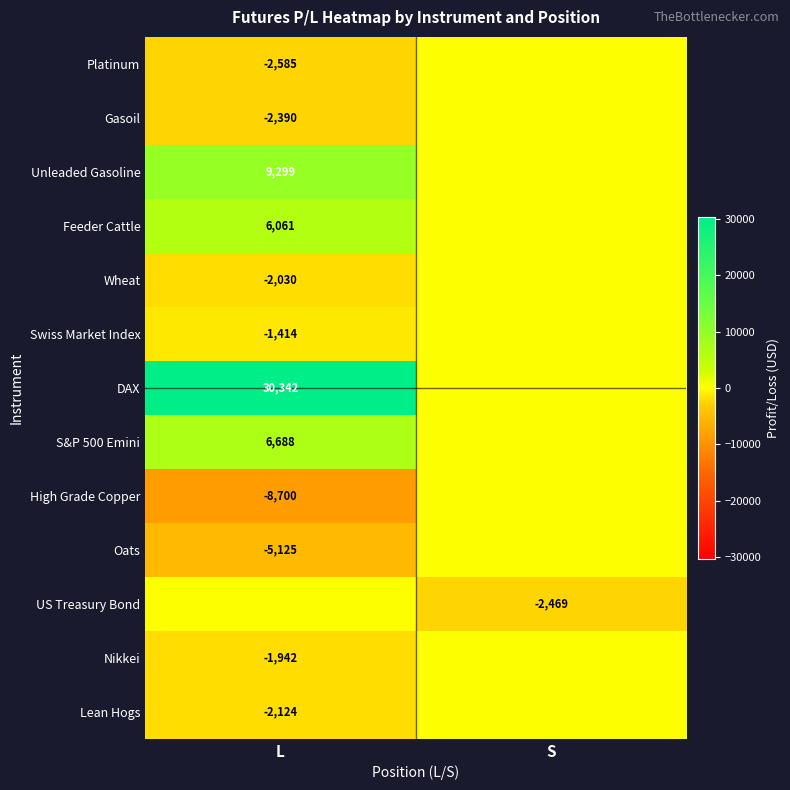

The US Treasury Bond series shows -2469 at S. True or false?

True